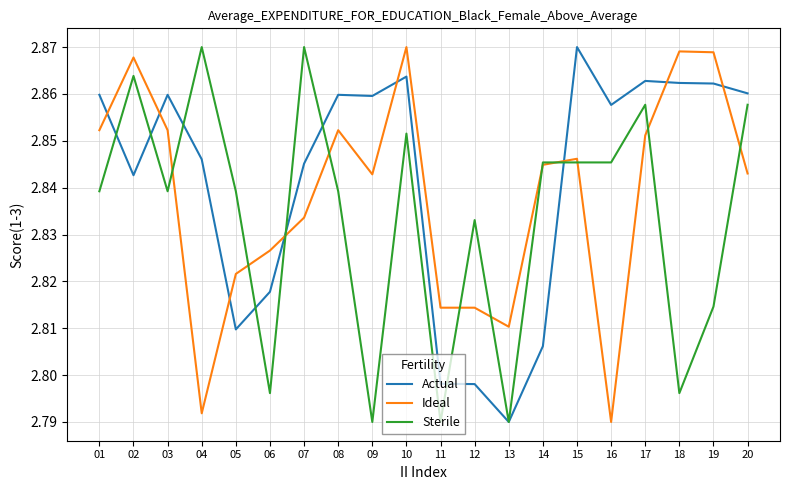

Between 13 and 16, which series saw the biggest shift?

Actual